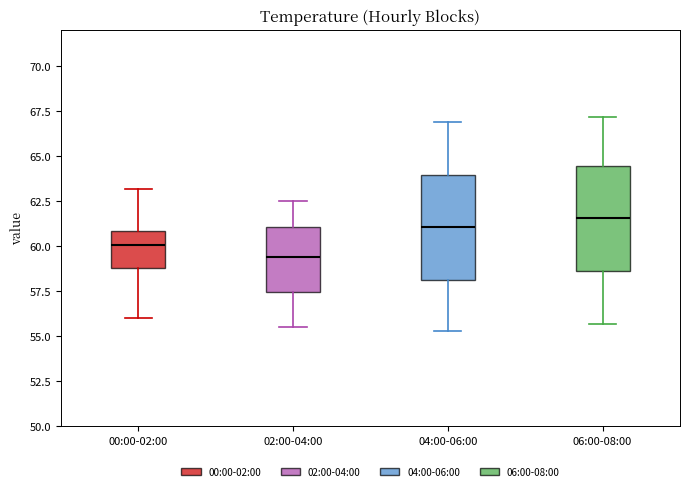

Reading left to right, read every box against the y-axis: the position of its median line, the range the box covers, and the ends of its whiskers. The values are not printed on the chart, so give them approximately, as read against the axis.

00:00-02:00: median 60.0, box 59.0 to 61.0, whiskers 56.0 to 63.0
02:00-04:00: median 59.5, box 57.5 to 61.0, whiskers 55.5 to 62.5
04:00-06:00: median 61.0, box 58.0 to 64.0, whiskers 55.5 to 67.0
06:00-08:00: median 61.5, box 58.5 to 64.5, whiskers 55.5 to 67.0